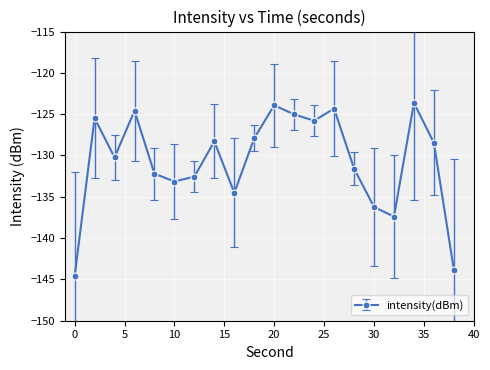

How many points are lower than both their immediate neighbors (excluding endpoints)?

5